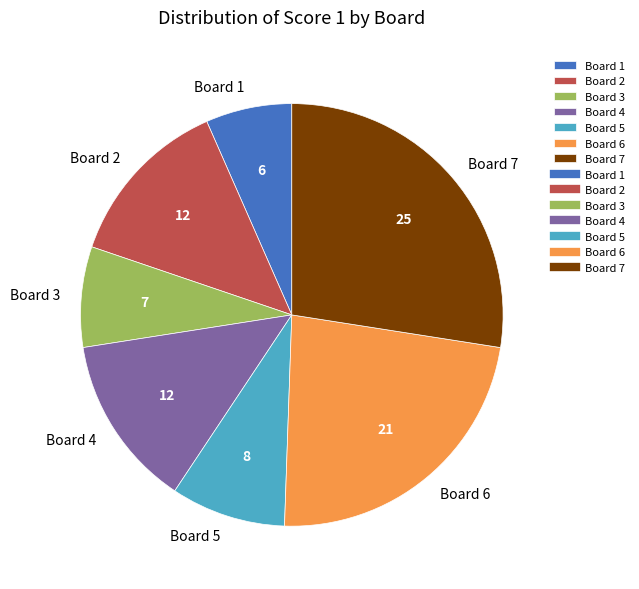

Which slice is the smallest?

Board 1